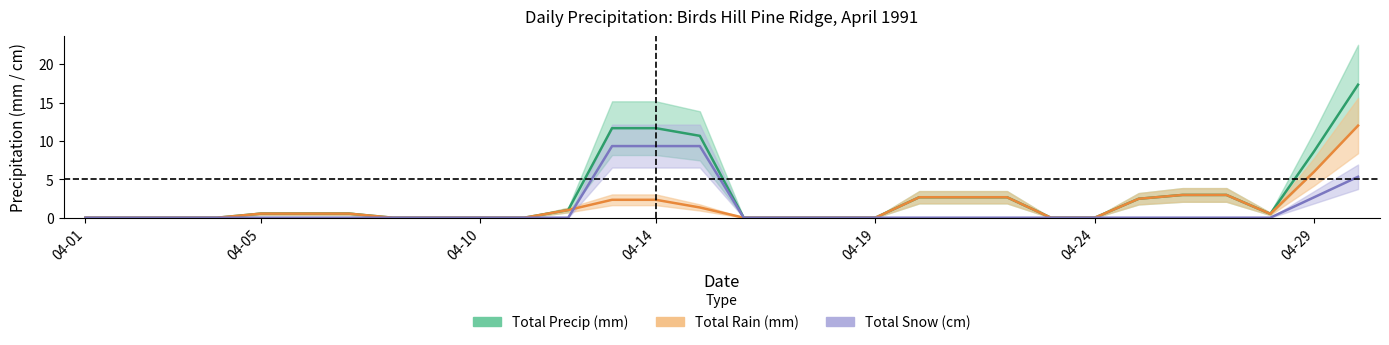

Which series has the largest range (max minus min)?

Total Precip (mm)